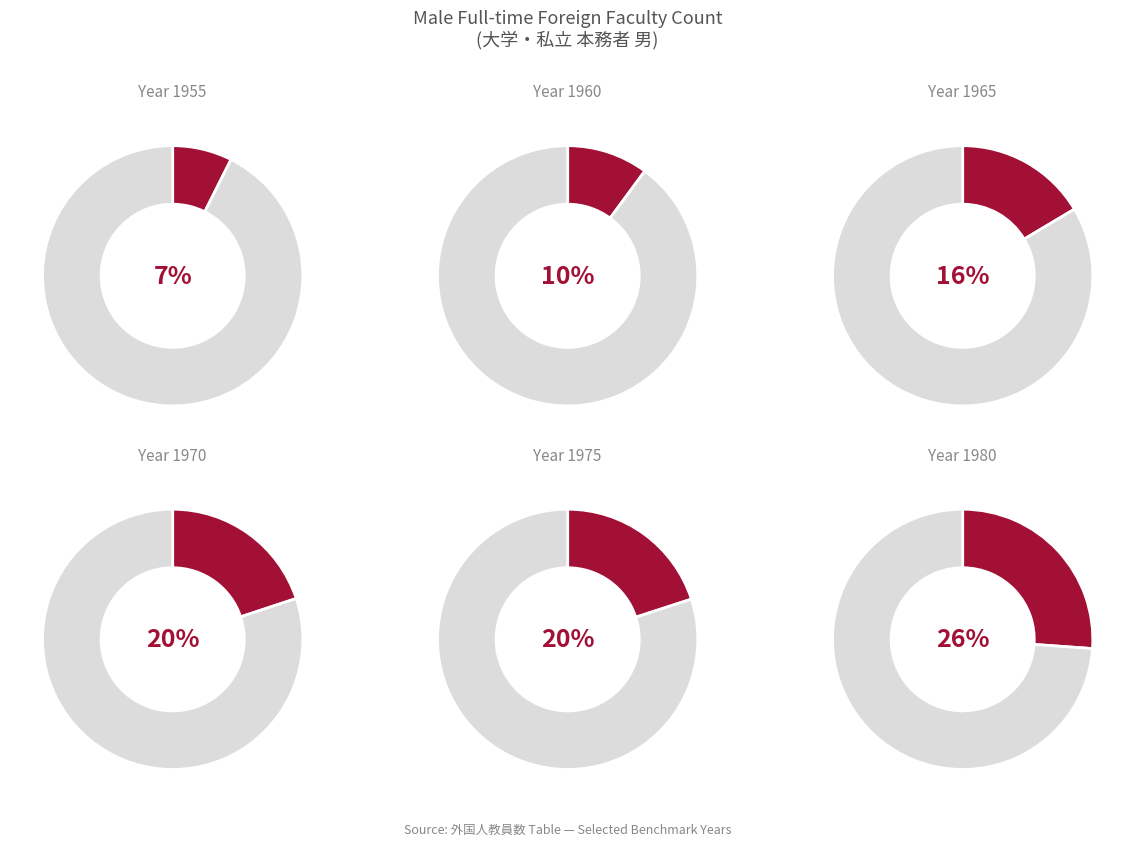

To the nearest percent, what percentage of the pie is 1980?

26%